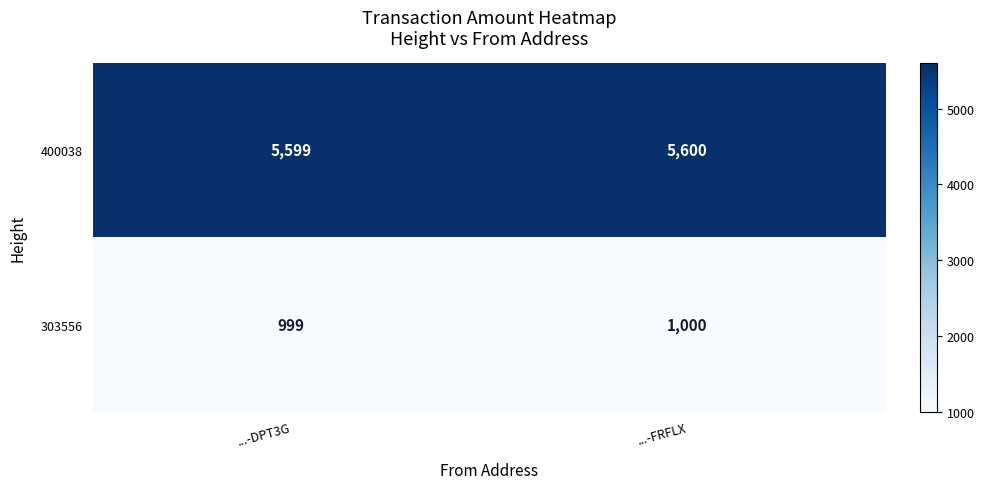

What is the smallest value displayed?

999